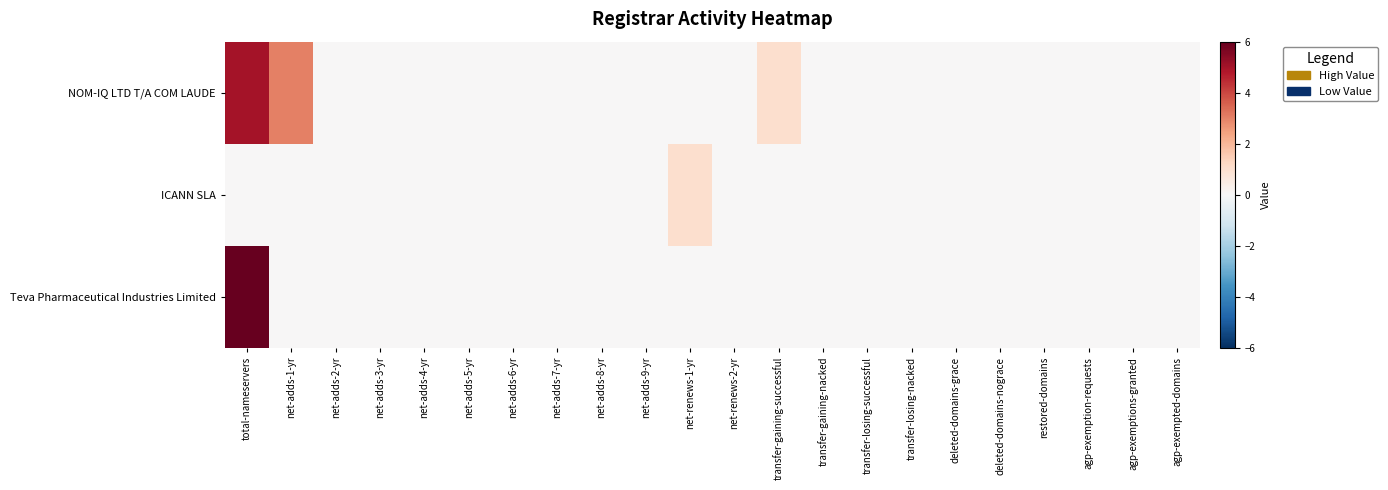

At which category does the chart reach its peak across all series?

total-nameservers